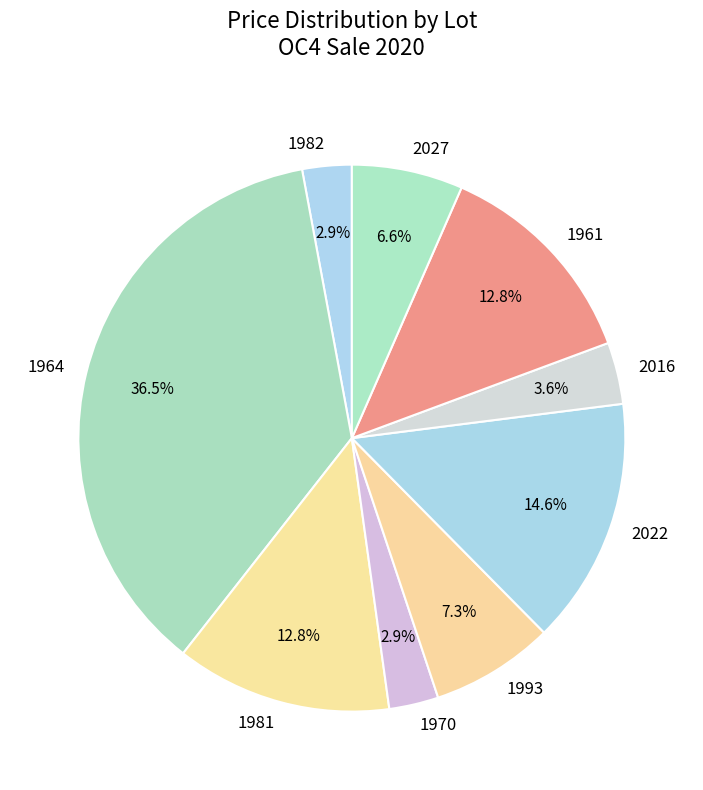

Count the number of slices in the pie.

9